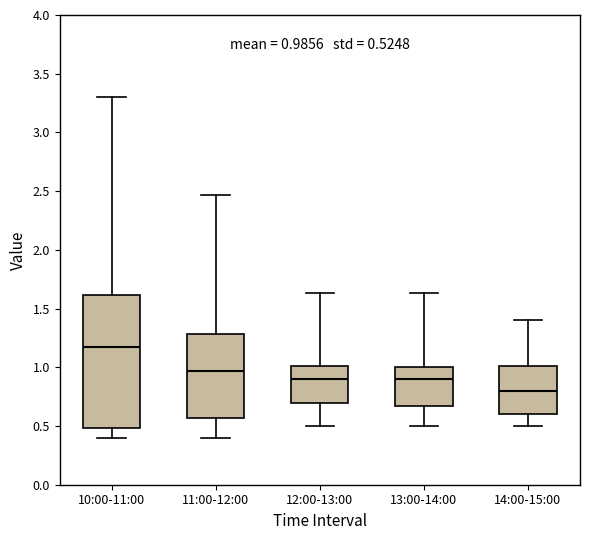

Which box's median line is the highest?

10:00-11:00